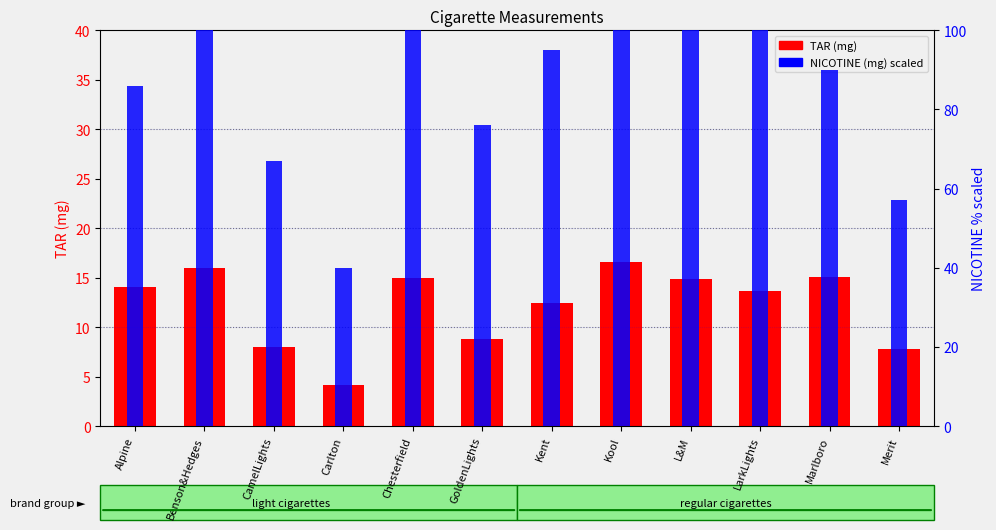

What is the label of the 4th bar from the left?

Carlton